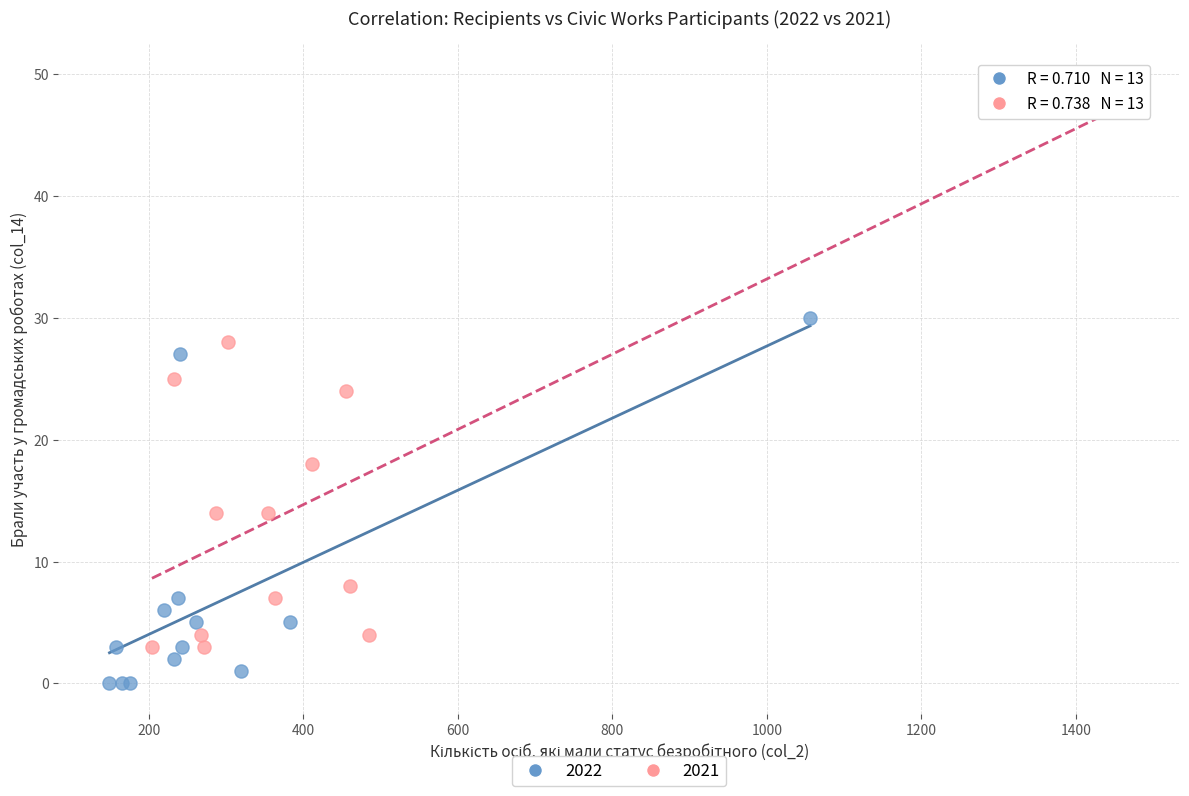

Which series reaches the maximum Y coordinate?

2021